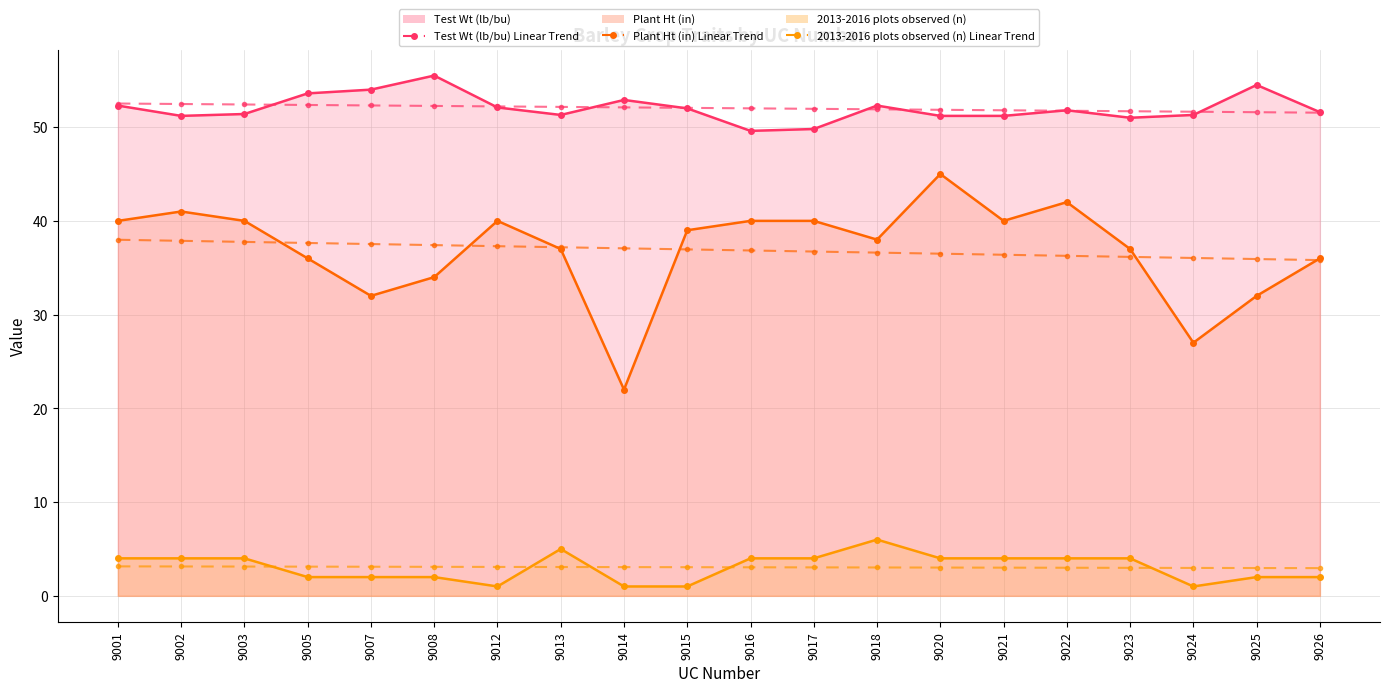

Is the value of Test Wt (lb/bu) Linear Trend at 9012 greater than the value of Test Wt (lb/bu) Line at 9017?

Yes